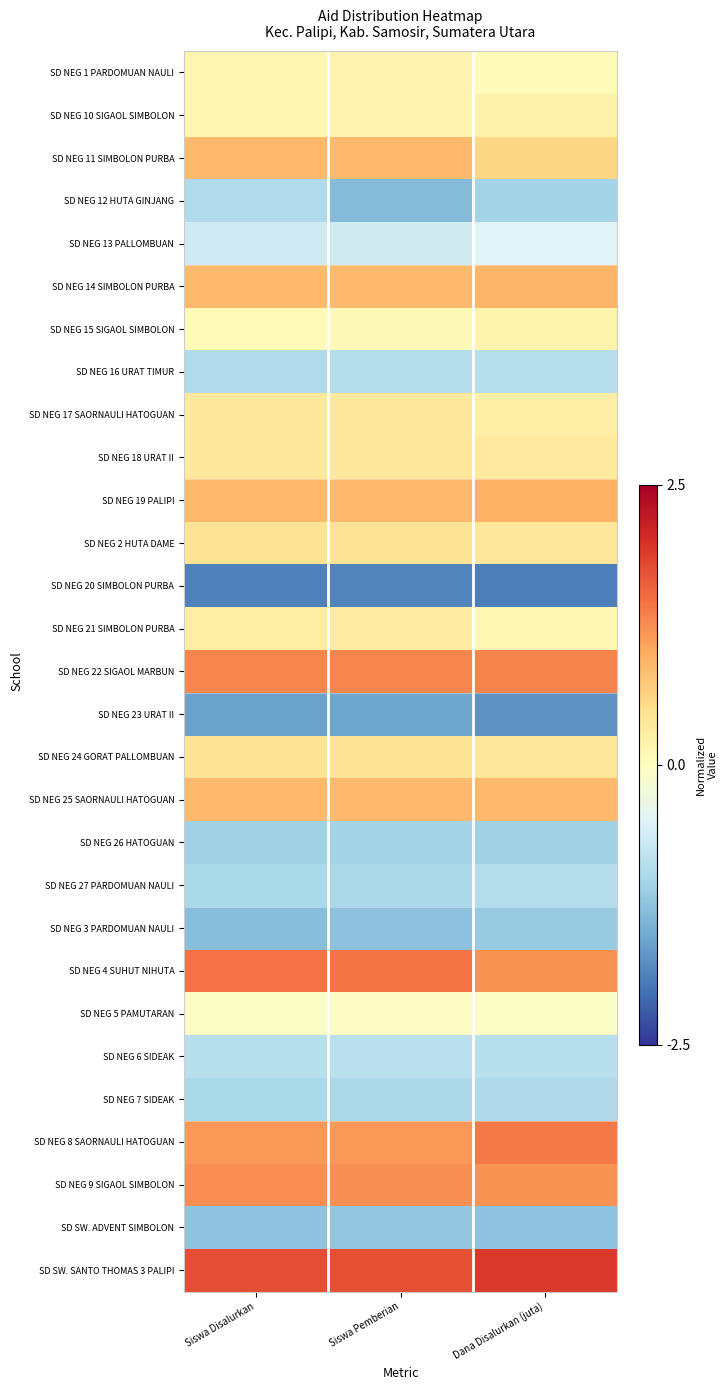

At how many categories does at least one series exceed 0?

3